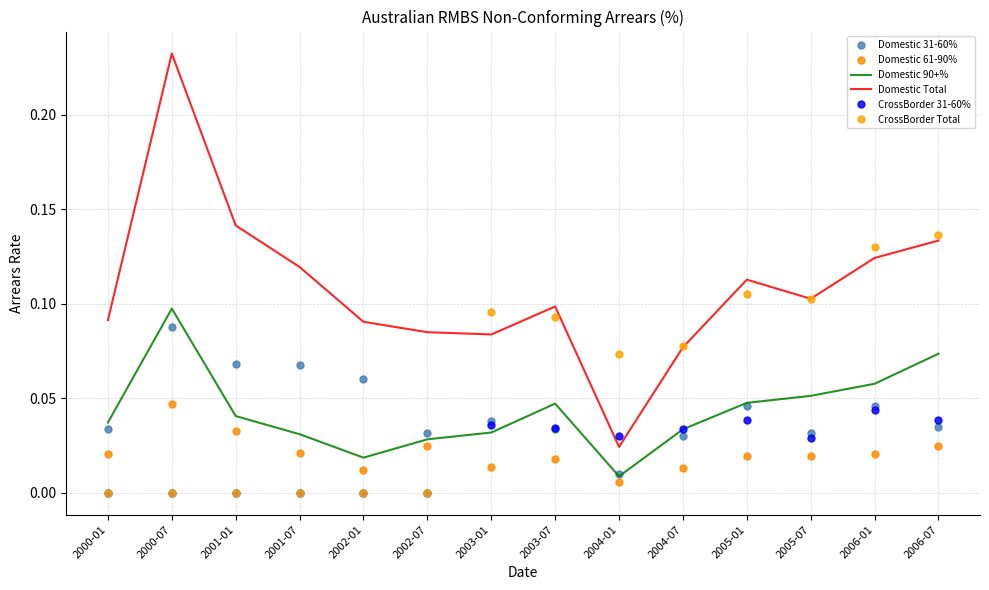

At which category does CrossBorder Total reach its first local peak?

2003-01